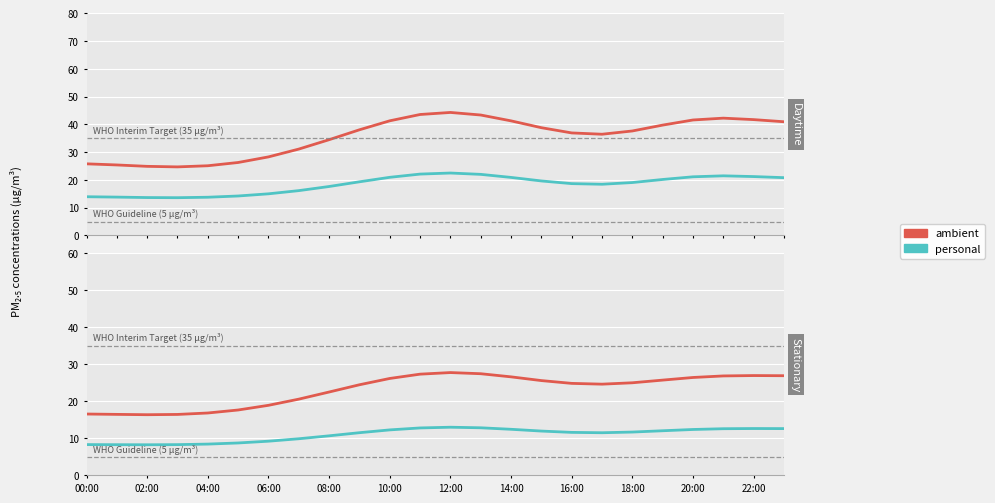

Rank the series at 15 from lowest to highest value.

personal, ambient